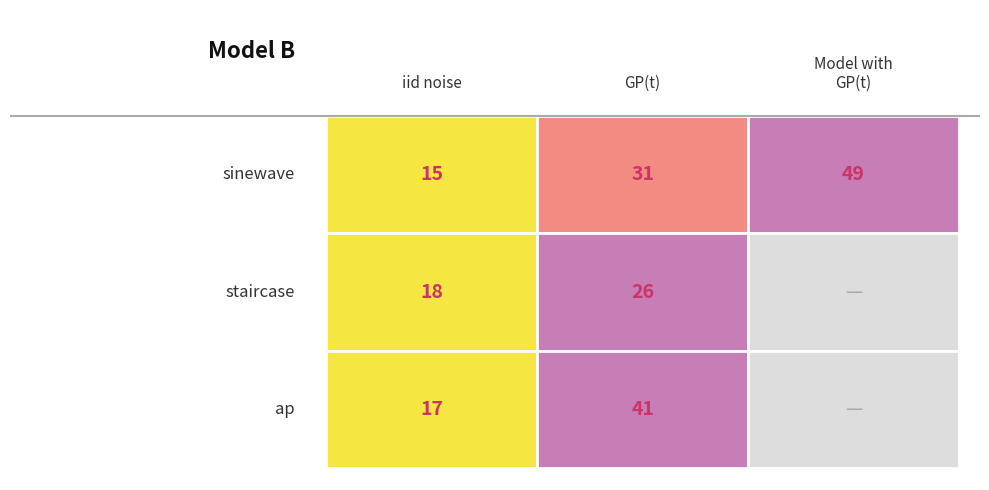

The 265202598 series shows 11 at 0. True or false?

False